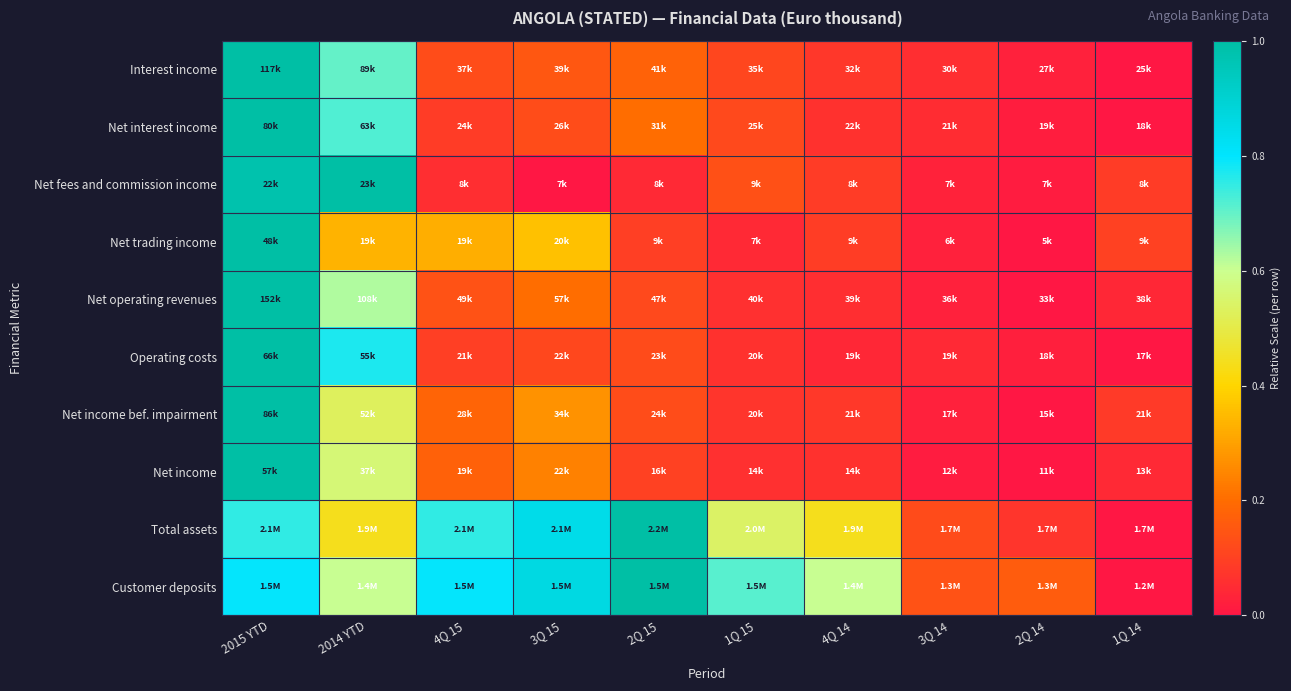

Reading left to right, list all the values displayed in this chart.

Interest income: 2015 YTD=1.0	2014 YTD=0.7	4Q 15=0.1	3Q 15=0.2	2Q 15=0.2	1Q 15=0.1	4Q 14=0.1	3Q 14=0.1	2Q 14=0.0	1Q 14=0.0
Net interest income: 2015 YTD=1.0	2014 YTD=0.7	4Q 15=0.1	3Q 15=0.1	2Q 15=0.2	1Q 15=0.1	4Q 14=0.1	3Q 14=0.1	2Q 14=0.0	1Q 14=0.0
Net fees and commission income: 2015 YTD=1.0	2014 YTD=1.0	4Q 15=0.1	3Q 15=0.0	2Q 15=0.0	1Q 15=0.1	4Q 14=0.1	3Q 14=0.0	2Q 14=0.0	1Q 14=0.1
Net trading income: 2015 YTD=1.0	2014 YTD=0.3	4Q 15=0.3	3Q 15=0.4	2Q 15=0.1	1Q 15=0.0	4Q 14=0.1	3Q 14=0.0	2Q 14=0.0	1Q 14=0.1
Net operating revenues: 2015 YTD=1.0	2014 YTD=0.6	4Q 15=0.1	3Q 15=0.2	2Q 15=0.1	1Q 15=0.1	4Q 14=0.1	3Q 14=0.0	2Q 14=0.0	1Q 14=0.0
Operating costs: 2015 YTD=1.0	2014 YTD=0.8	4Q 15=0.1	3Q 15=0.1	2Q 15=0.1	1Q 15=0.1	4Q 14=0.0	3Q 14=0.0	2Q 14=0.0	1Q 14=0.0
Net income bef. impairment: 2015 YTD=1.0	2014 YTD=0.5	4Q 15=0.2	3Q 15=0.3	2Q 15=0.1	1Q 15=0.1	4Q 14=0.1	3Q 14=0.0	2Q 14=0.0	1Q 14=0.1
Net income: 2015 YTD=1.0	2014 YTD=0.6	4Q 15=0.2	3Q 15=0.2	2Q 15=0.1	1Q 15=0.1	4Q 14=0.1	3Q 14=0.0	2Q 14=0.0	1Q 14=0.0
Total assets: 2015 YTD=0.8	2014 YTD=0.4	4Q 15=0.8	3Q 15=0.8	2Q 15=1.0	1Q 15=0.5	4Q 14=0.4	3Q 14=0.1	2Q 14=0.1	1Q 14=0.0
Customer deposits: 2015 YTD=0.8	2014 YTD=0.6	4Q 15=0.8	3Q 15=0.9	2Q 15=1.0	1Q 15=0.7	4Q 14=0.6	3Q 14=0.1	2Q 14=0.2	1Q 14=0.0